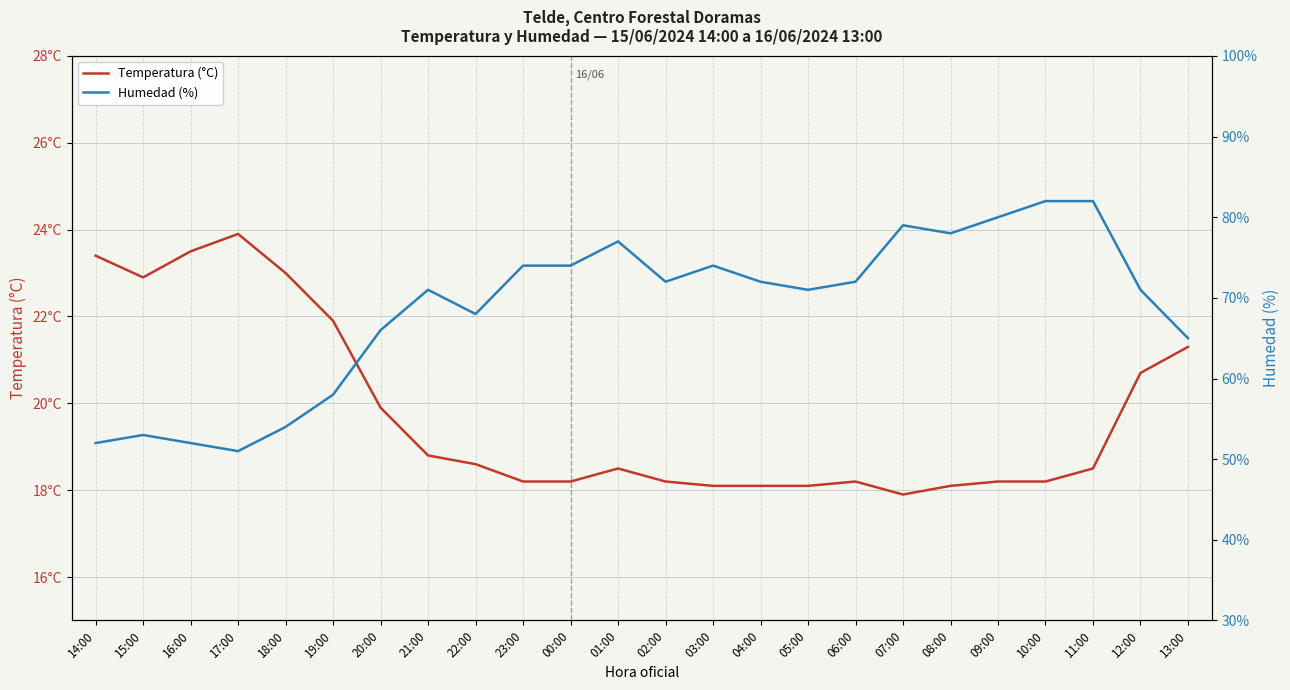

True or false: Temperatura (°C) and Humedad (%) intersect in this chart.

False